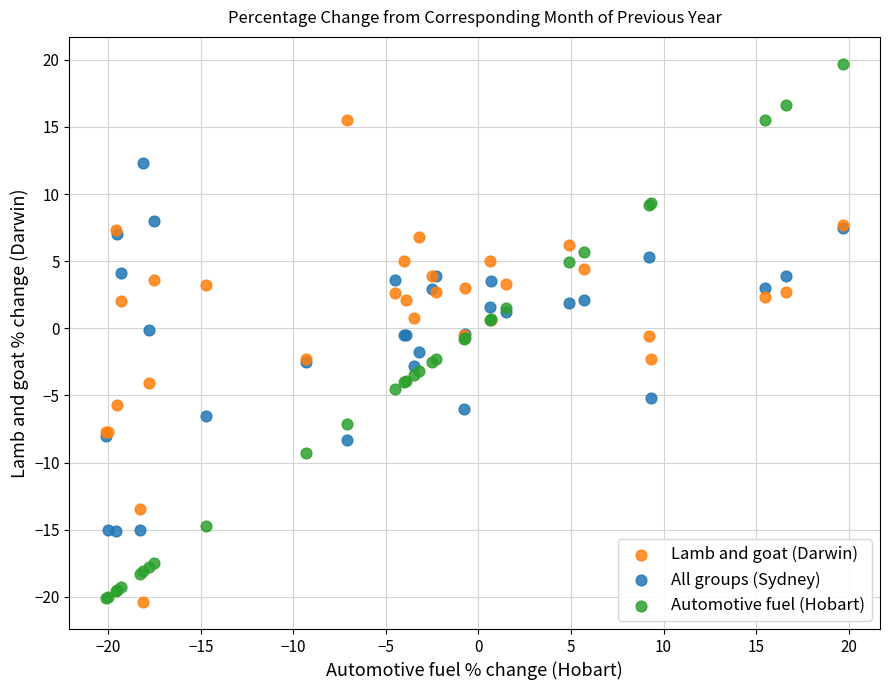

Which series reaches the maximum Y coordinate?

Automotive fuel (Hobart)